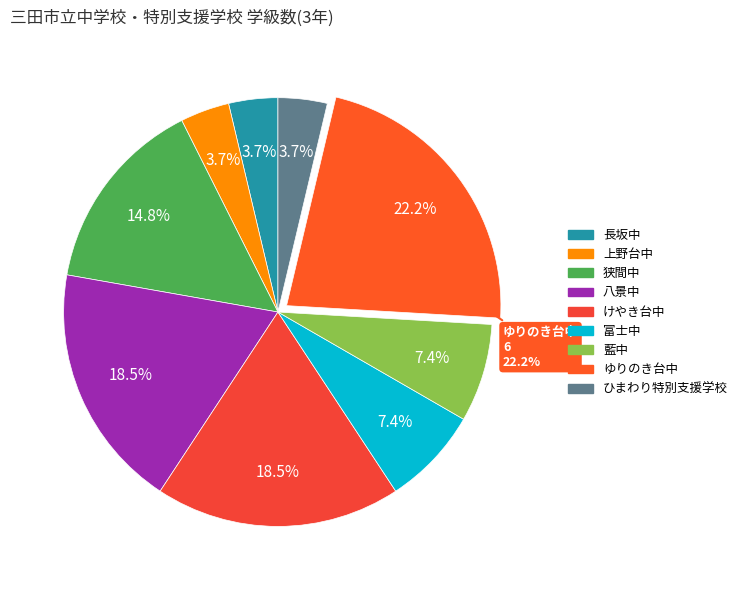

Rank the categories by value from lowest to highest.

長坂中, 上野台中, ひまわり特別支援学校, 富士中, 藍中, 狭間中, 八景中, けやき台中, ゆりのき台中